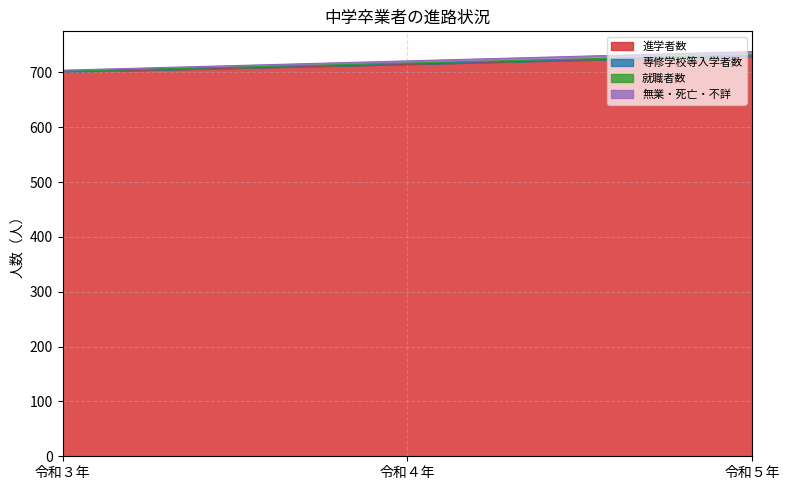

What is the lowest value of the 進学者数 series?

701